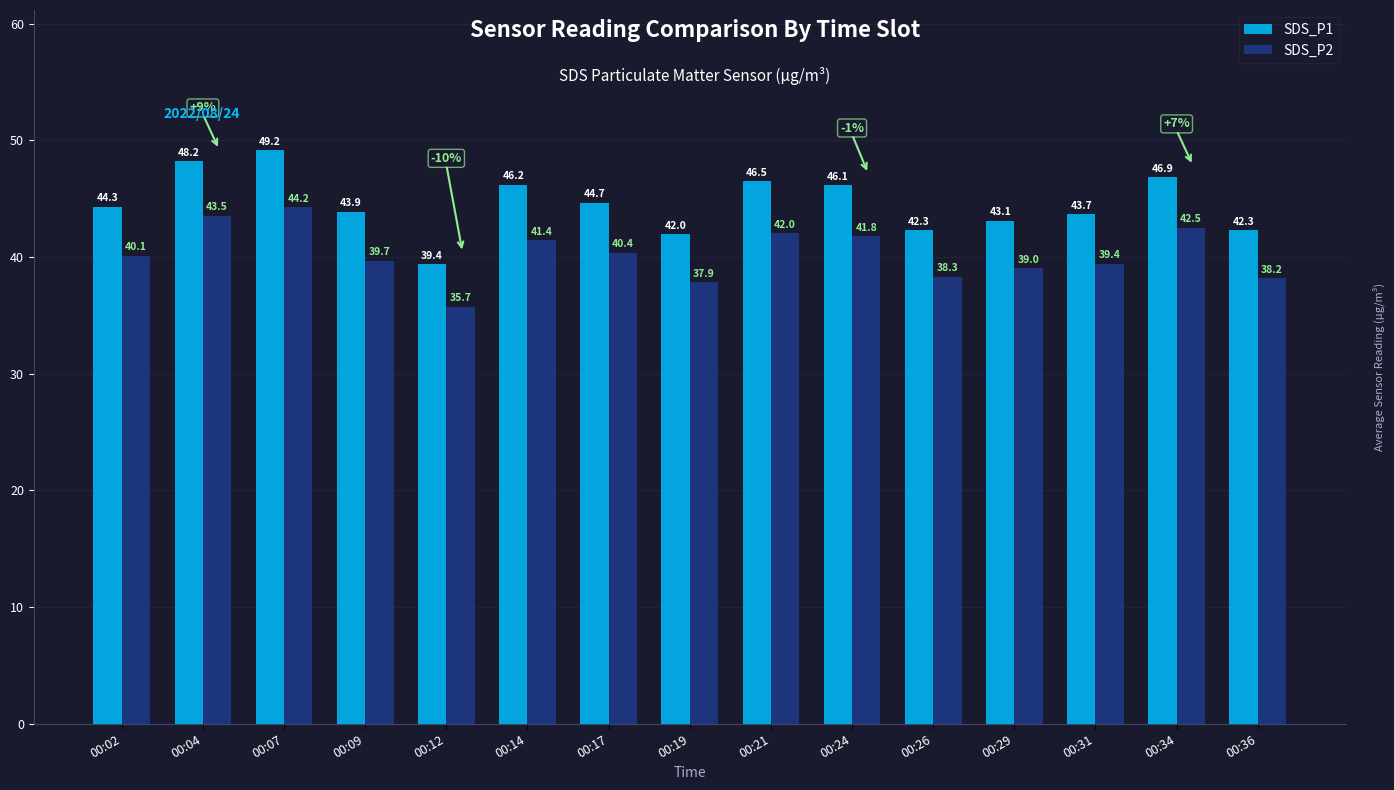

List the labels in order of SDS_P2 value, largest first.

00:07, 00:04, 00:34, 00:21, 00:24, 00:14, 00:17, 00:02, 00:09, 00:31, 00:29, 00:26, 00:36, 00:19, 00:12